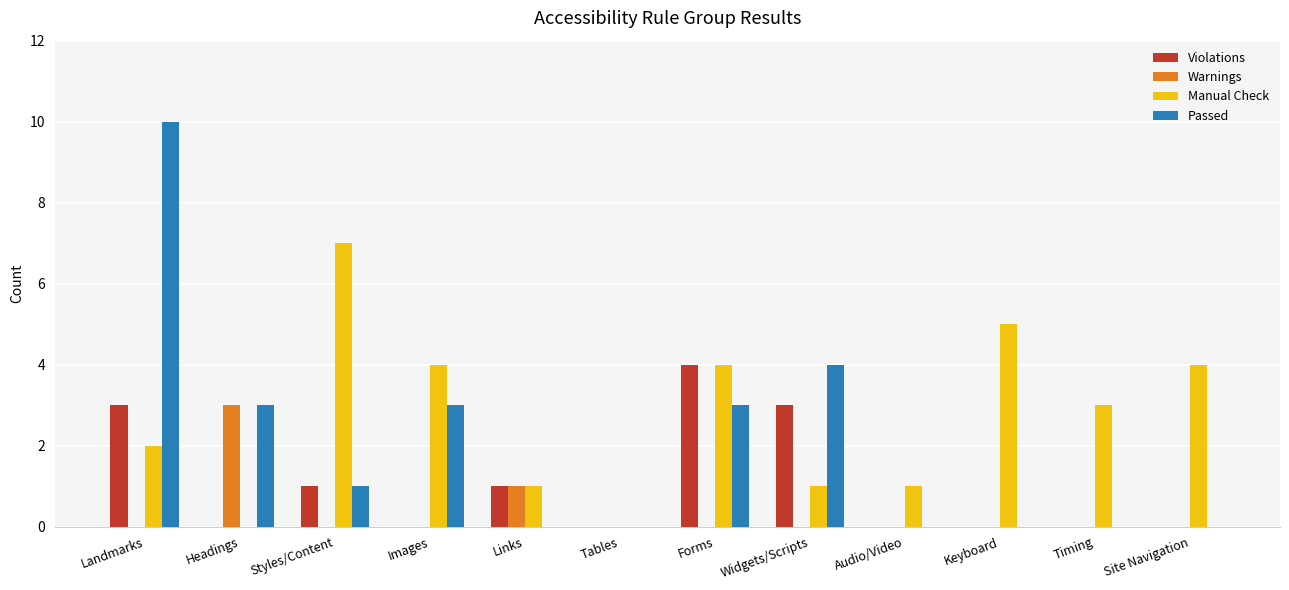

Which series has the widest spread of values?

Passed